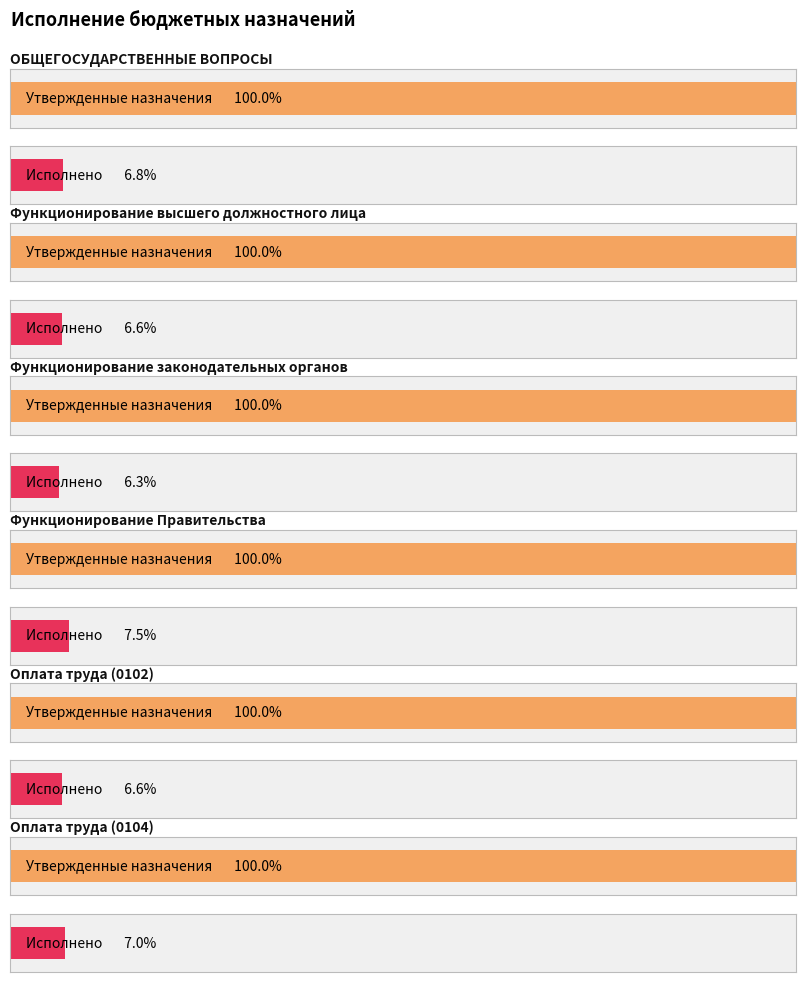

Read the Утвержденные бюджетные назначения value at Функционирование Правительства.

33786474.0